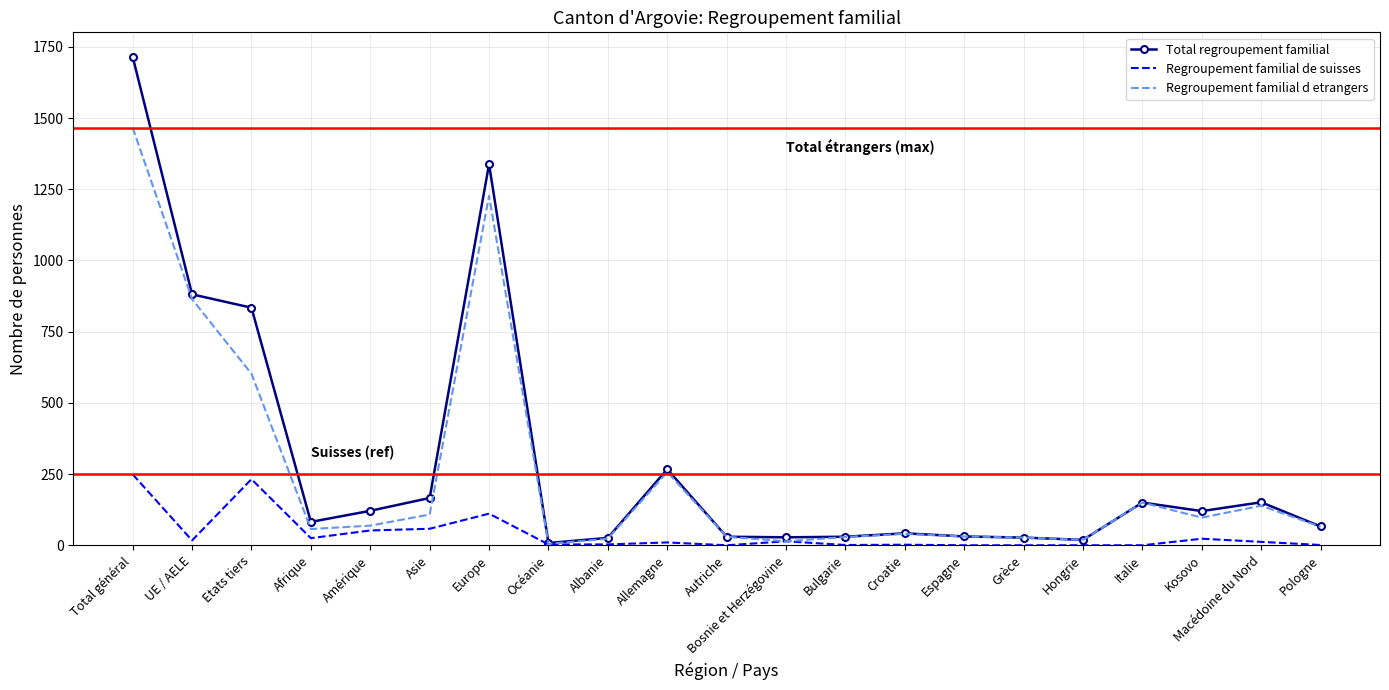

Where is the first local minimum for Regroupement familial de suisses?

UE / AELE